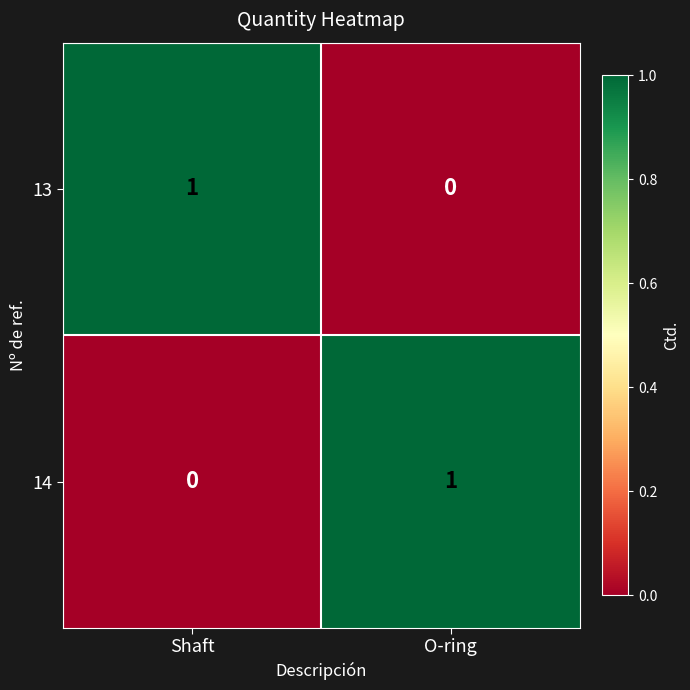

Rank the series at Shaft from highest to lowest value.

13, 14